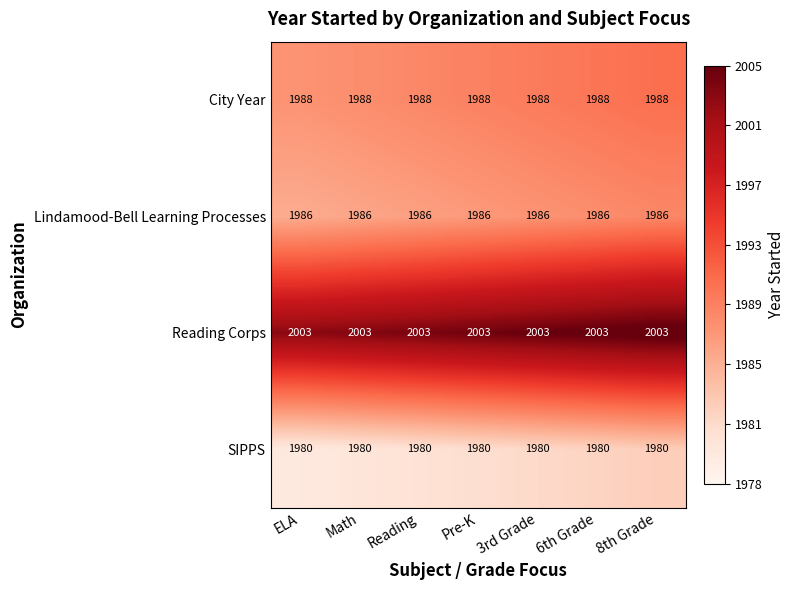

The value of City Year at Reading is 3137. True or false?

False